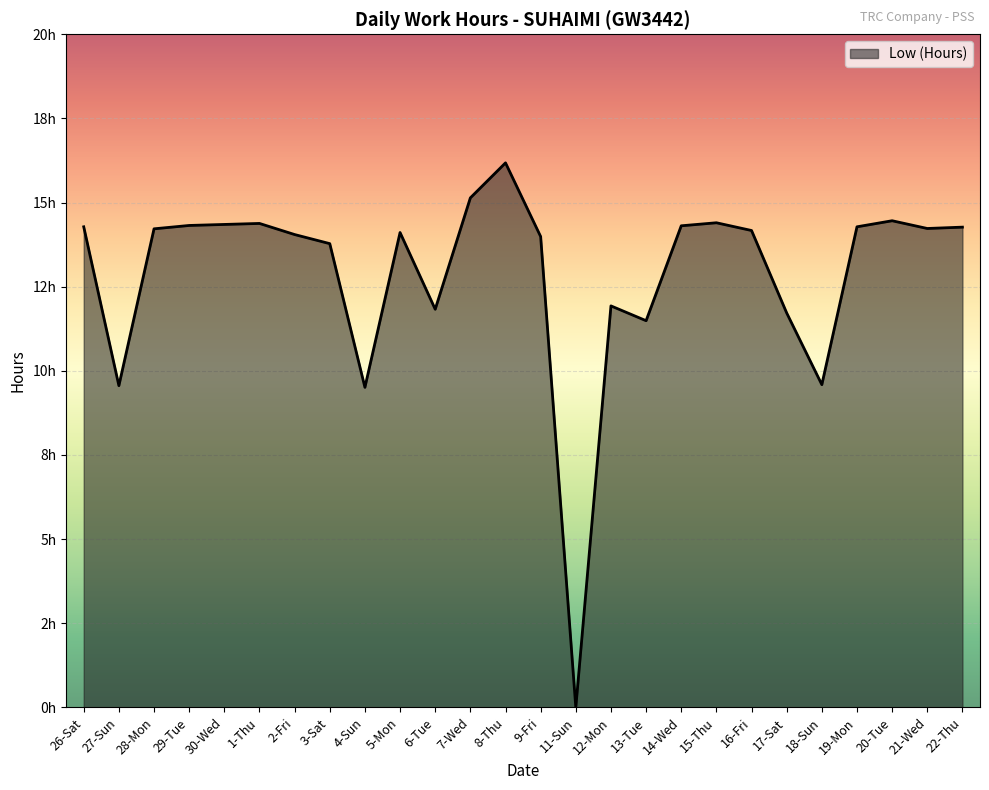

At which label is the value closest to 8?

4-Sun